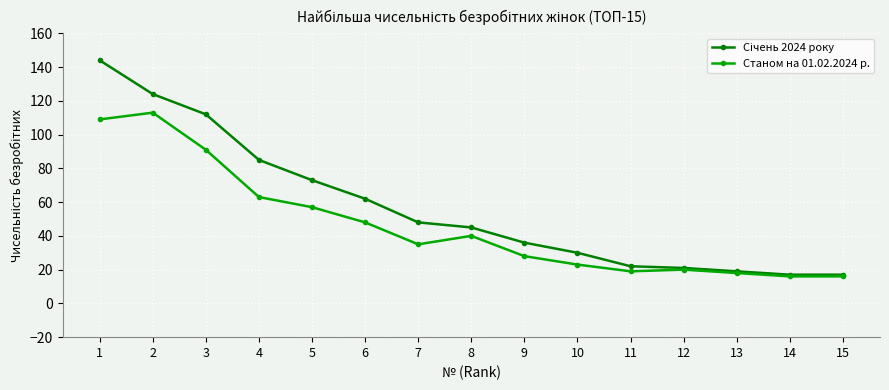

At how many categories does at least one series exceed 97?

3